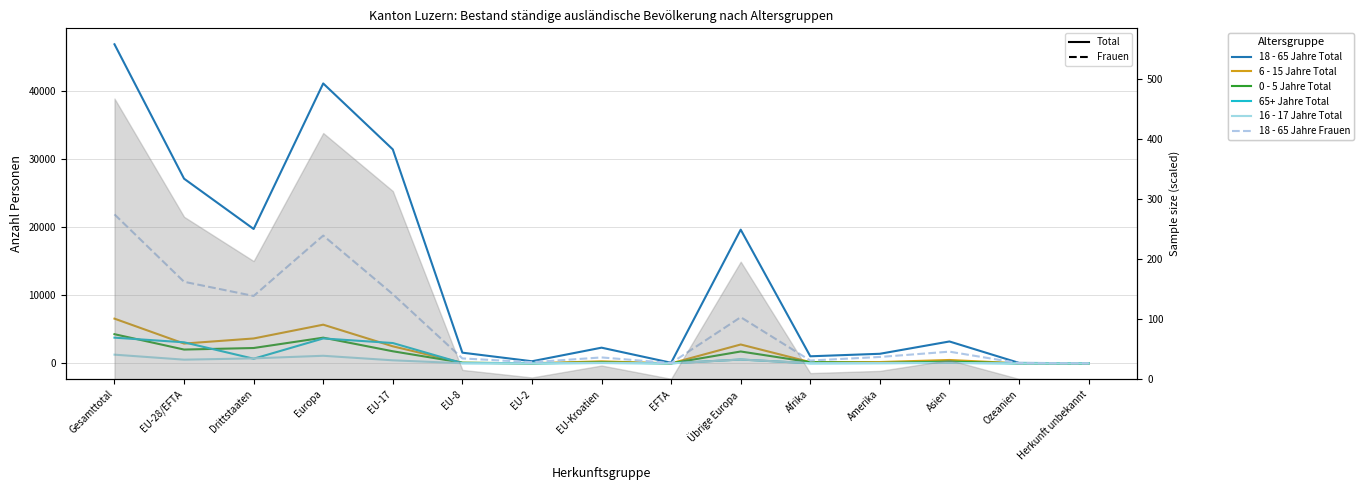

True or false: 65+ Jahre Total has a value of 21 at Afrika.

False